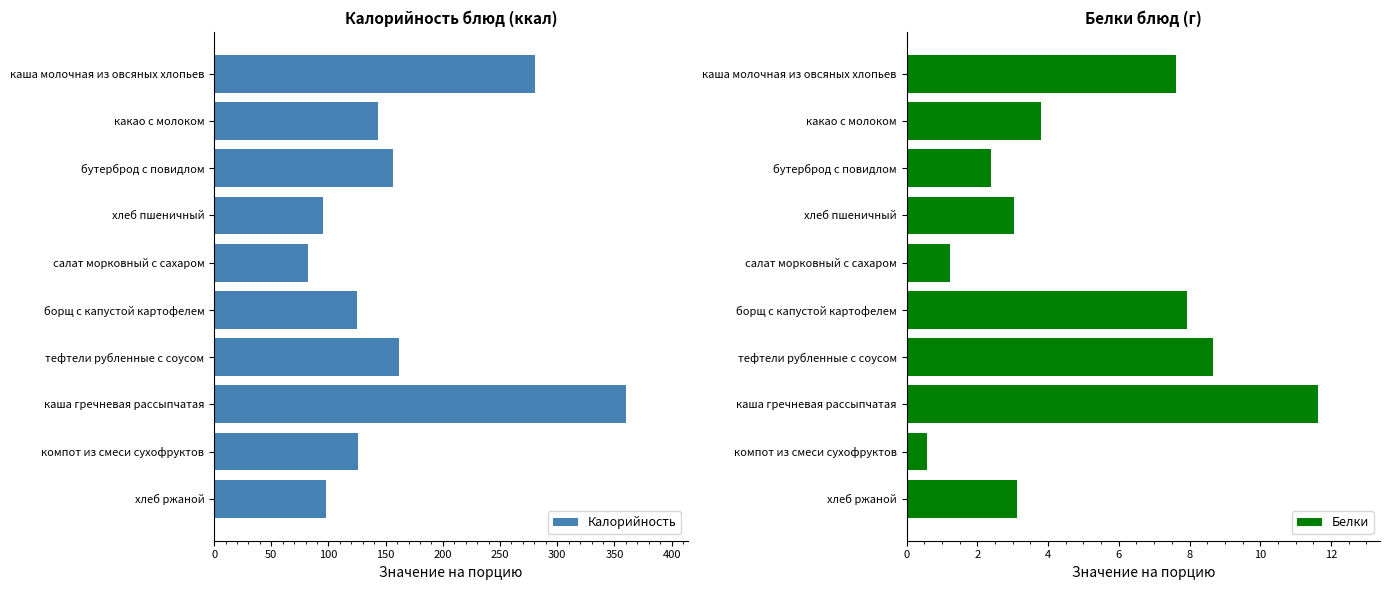

The value of Калорийность at хлеб ржаной is 98.0. True or false?

True